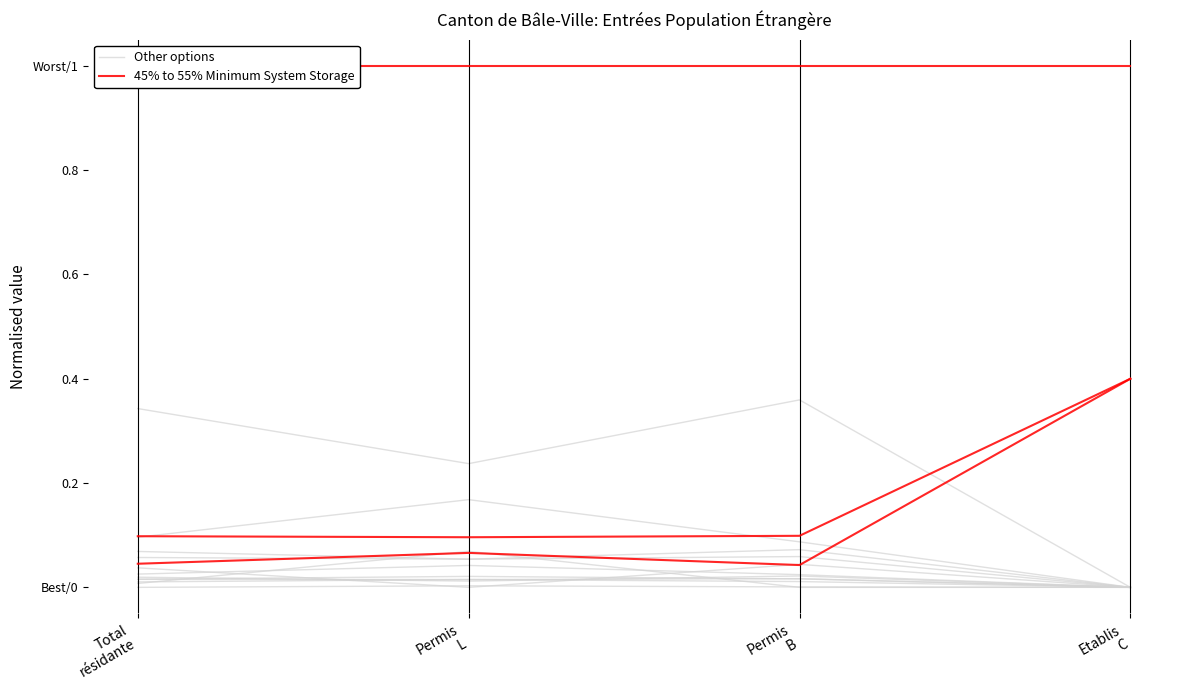

Rank the series at Total
résidante from highest to lowest value.

Other options, 45% to 55% Minimum System Storage